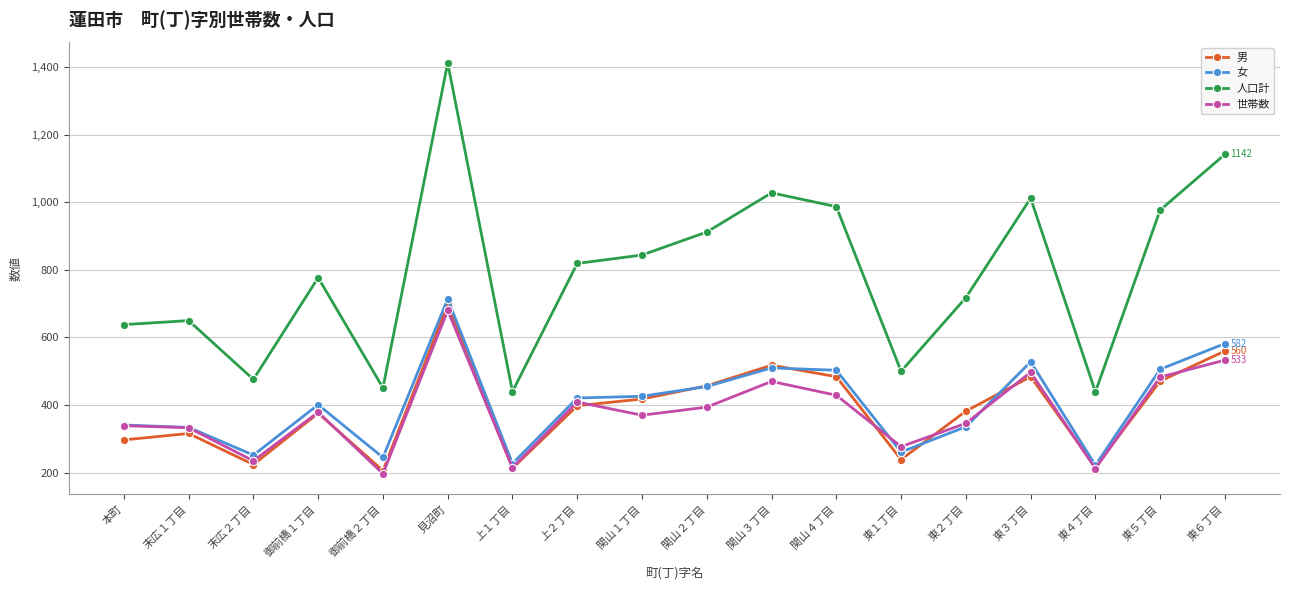

True or false: 女 and 人口計 cross at least once.

False